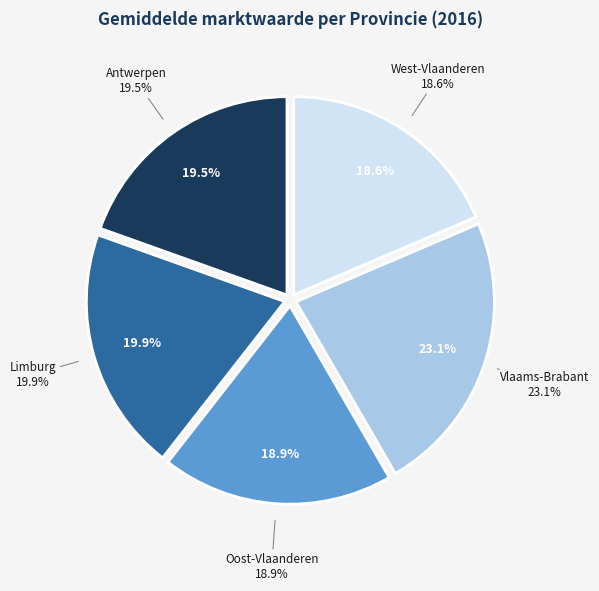

Is Vlaams-Brabant the majority of the pie?

No